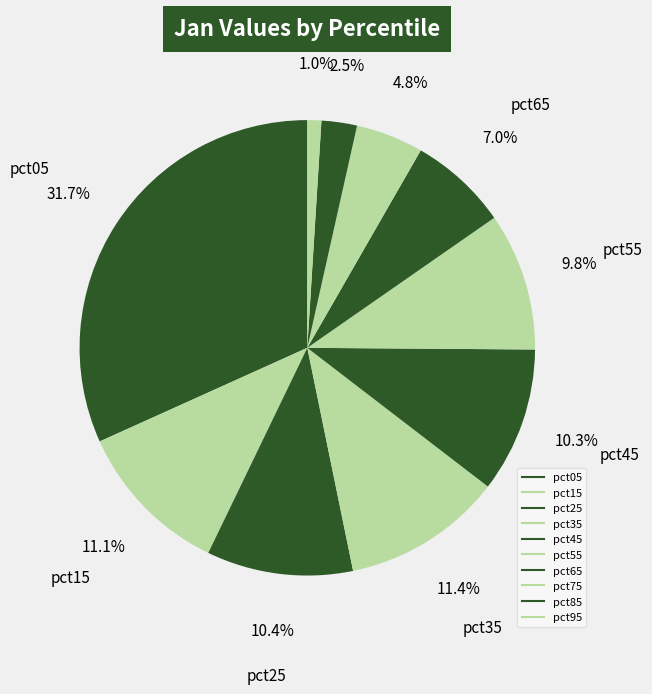

How many slices are in this pie chart?

10